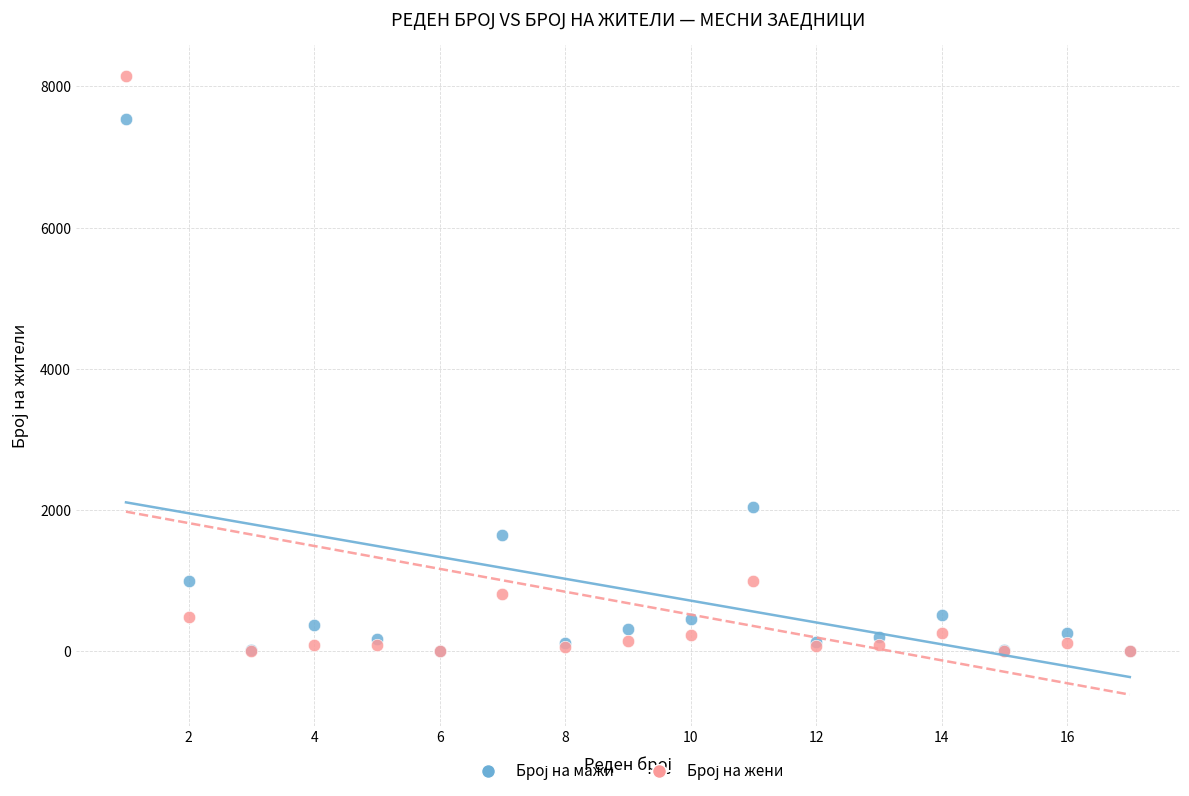

Across all series, what Y value is closest to 4075?

2047